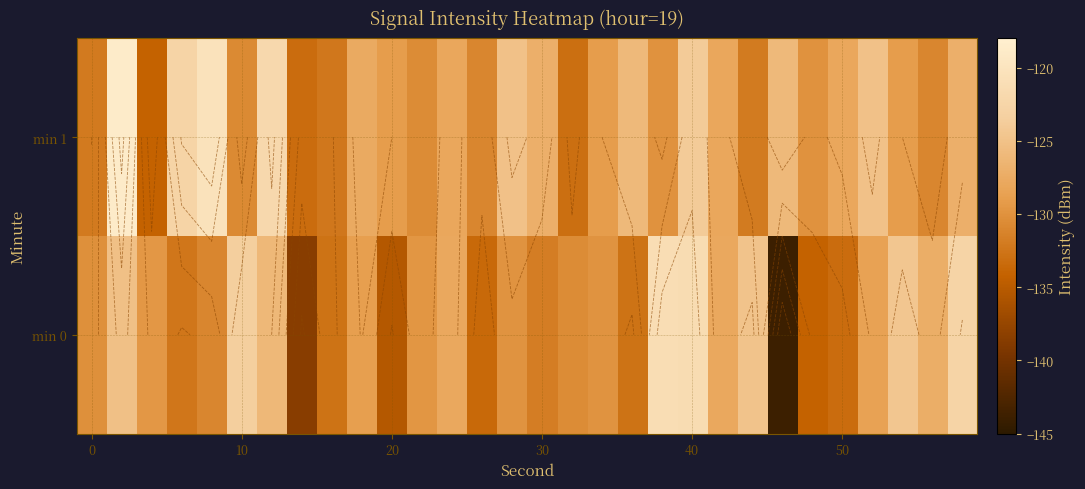

What value does the min 0 series have at 50?

-133.2